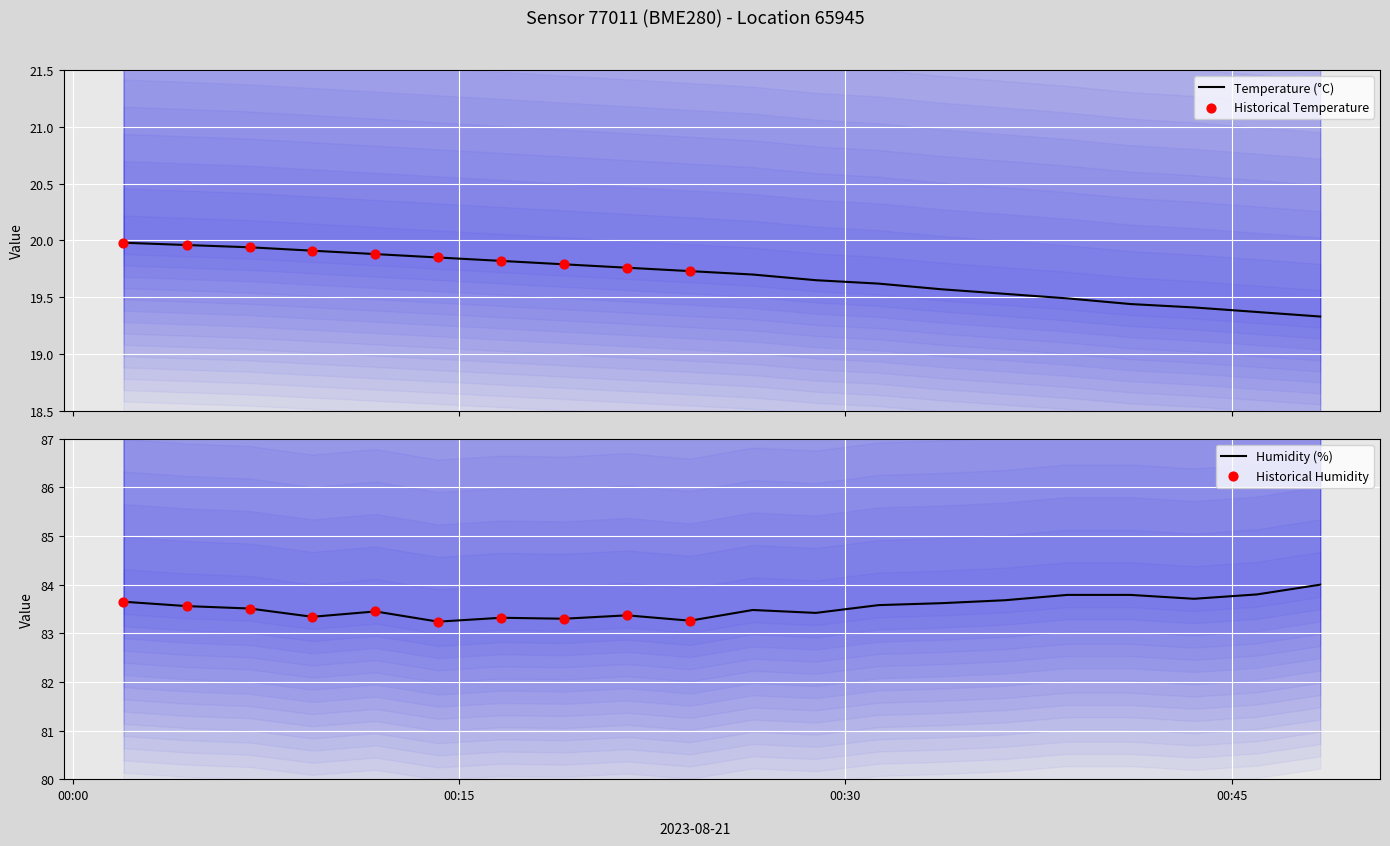

Which series reaches the maximum Y coordinate?

humidity